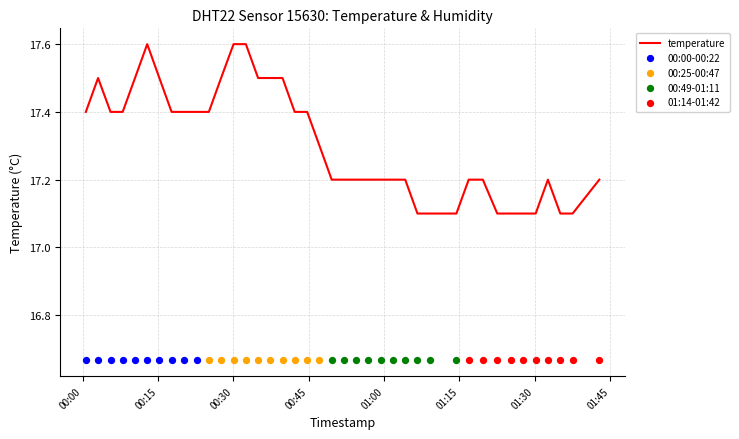

Which has a higher value, 2023-08-24T00:10:25 or 2023-08-24T00:49:34?

2023-08-24T00:10:25